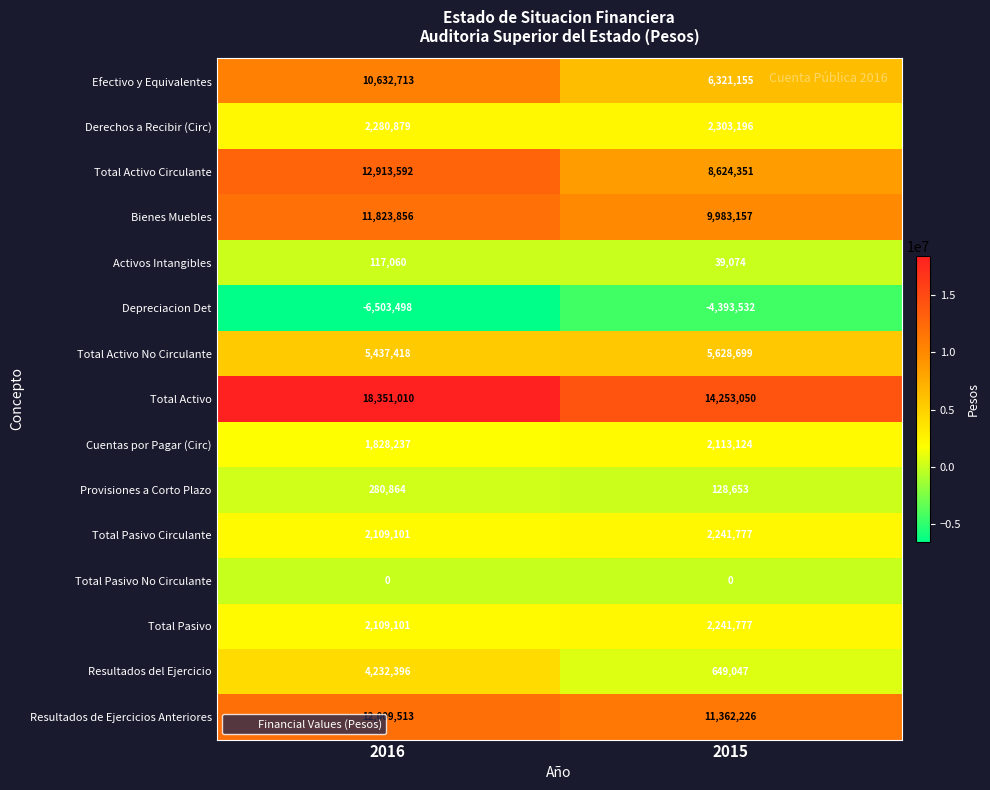

How many series are shown in this chart?

15